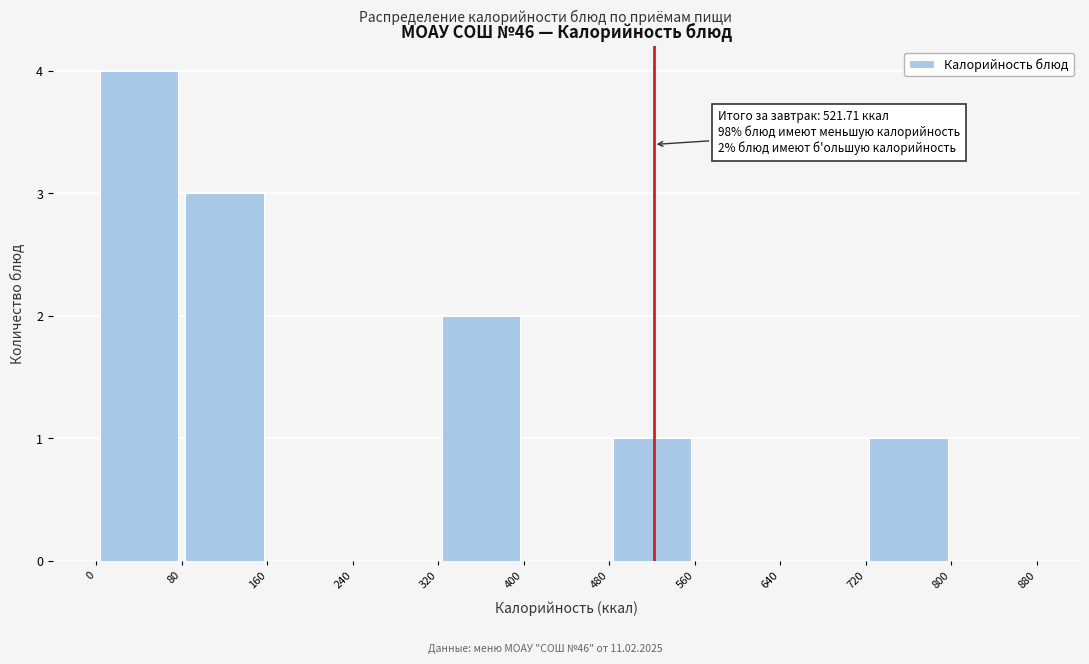

Which range on the x-axis has the tallest bar?

0 to 80